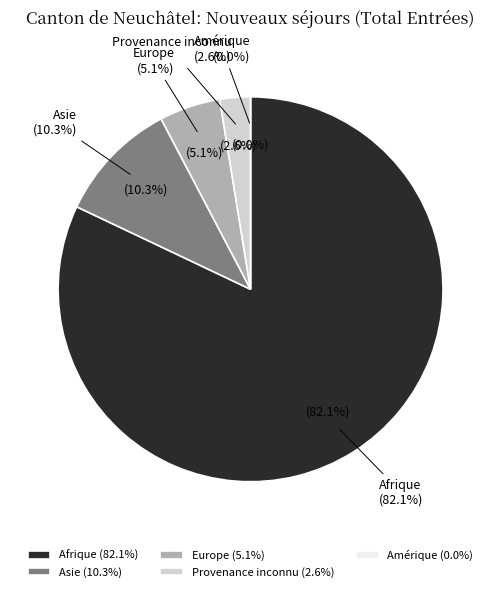

True or false: Afrique accounts for 87% of the total.

False